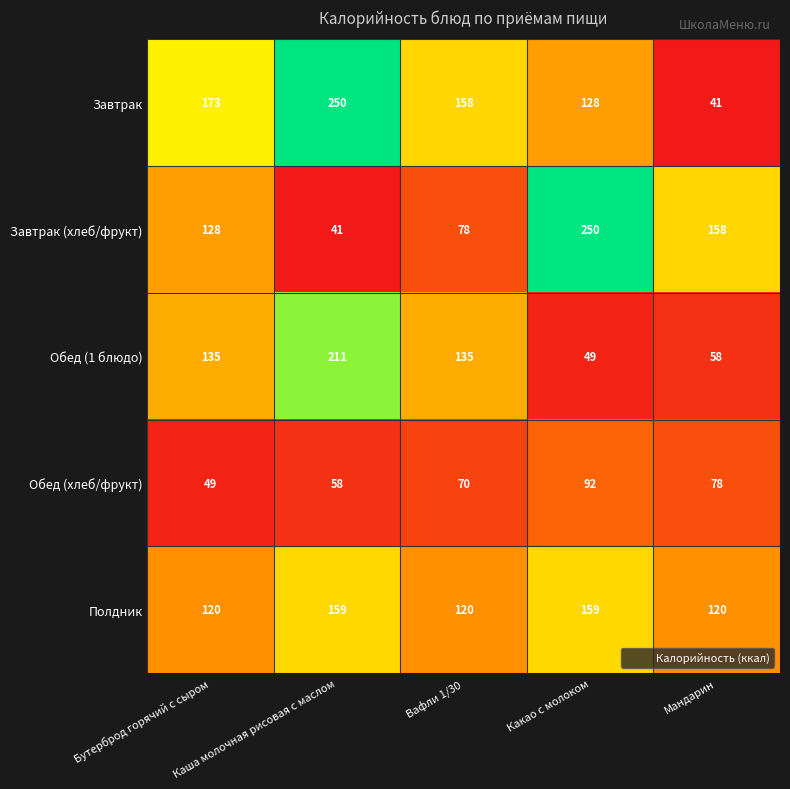

How many Обед (хлеб/фрукт) values are between 58 and 78?

3